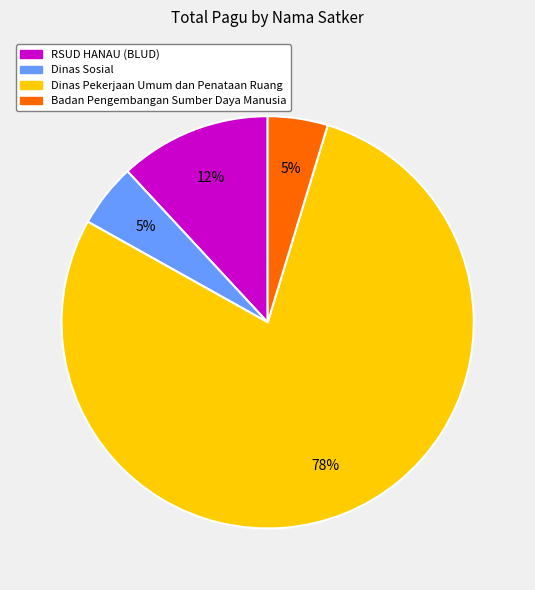

To the nearest percent, what is the average slice percentage?

25%